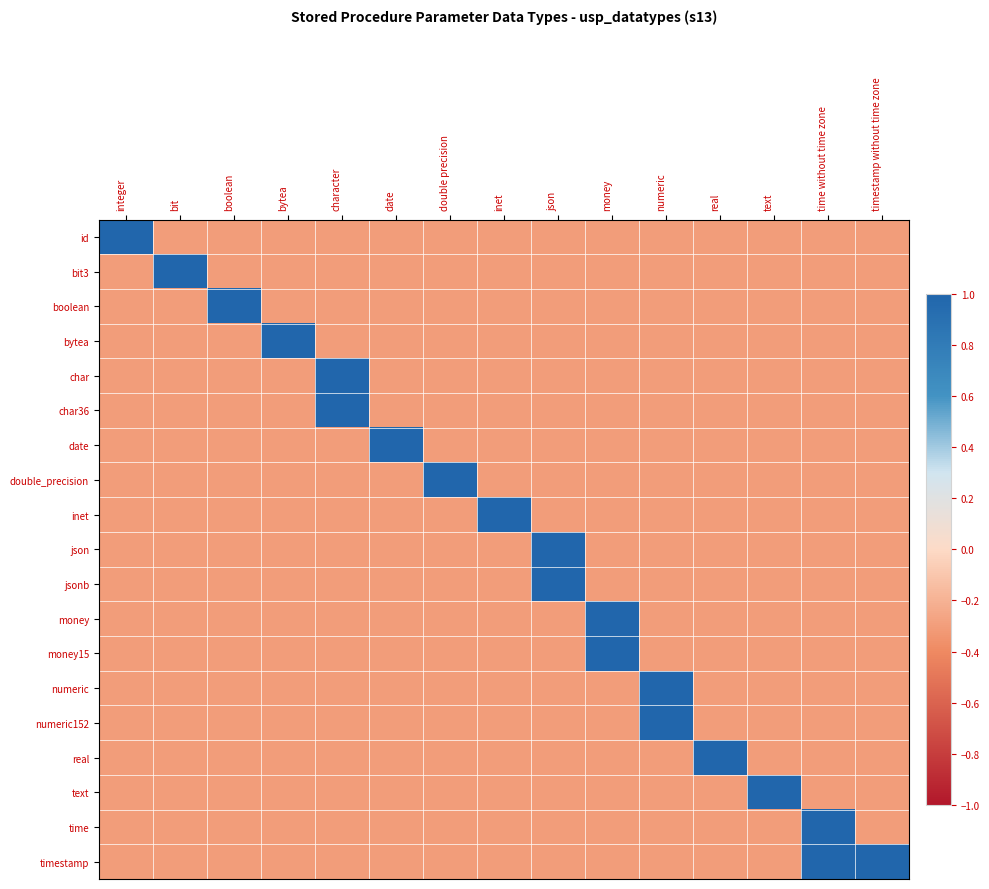

Which series has the largest range (max minus min)?

id